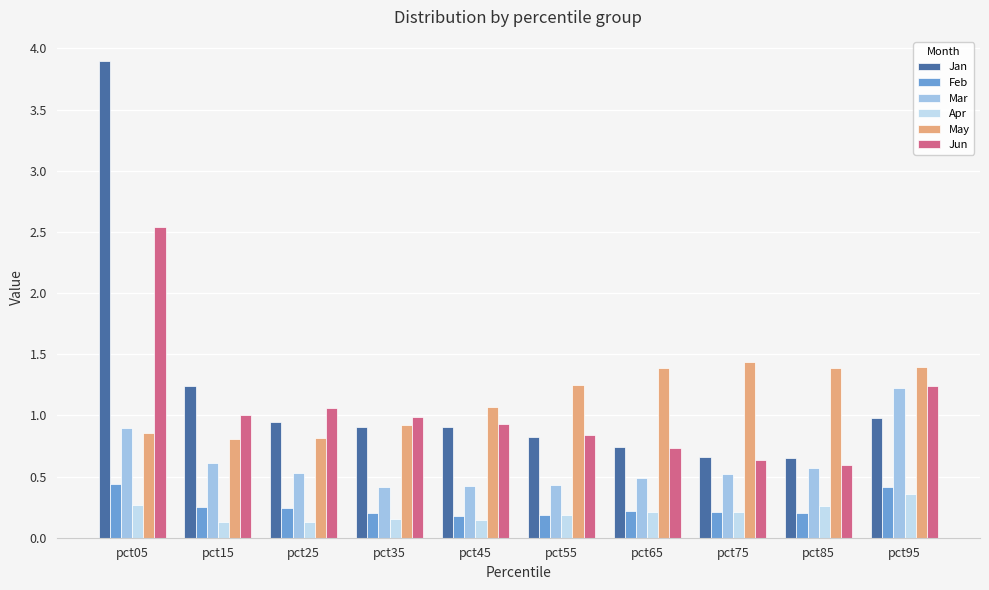

What is the sum of the Mar values at pct05 and pct15?

1.5